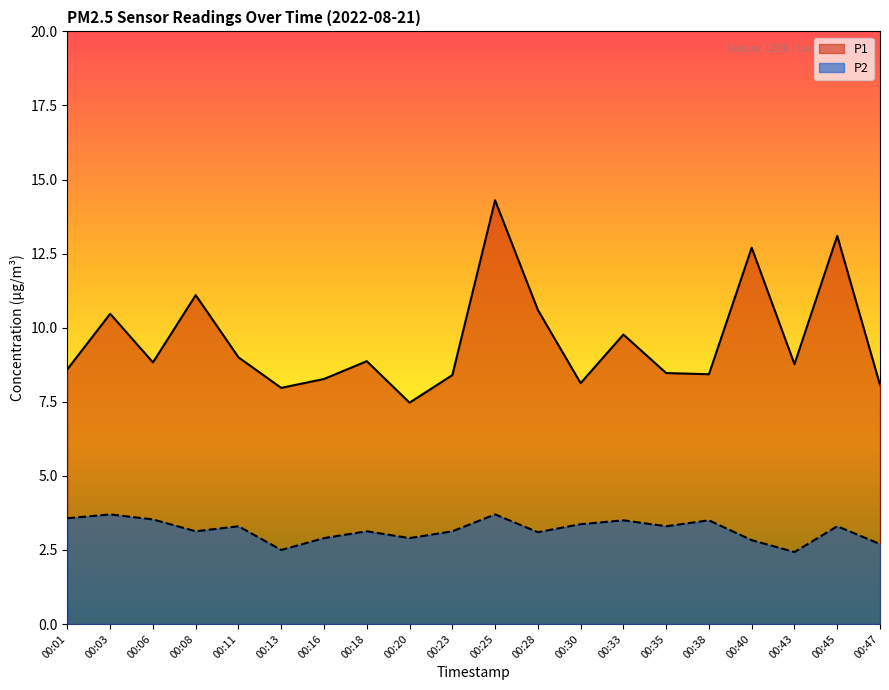

What are all the series names shown in the legend?

P1, P2